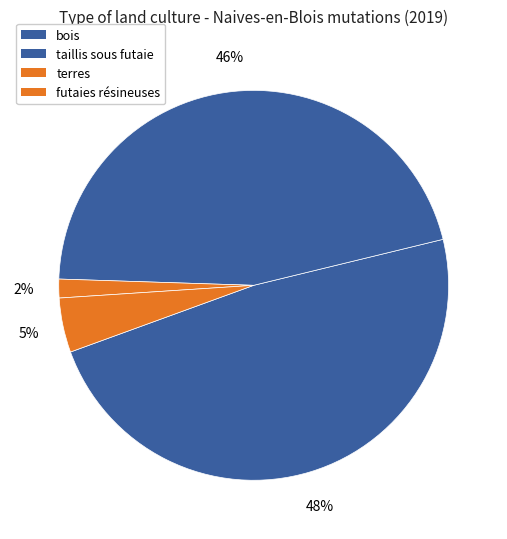

How many slices are in this pie chart?

4